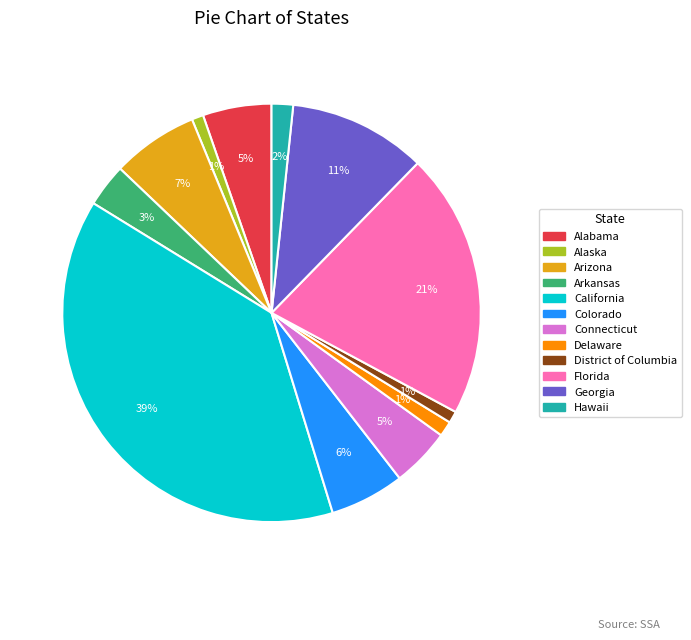

To the nearest percent, what percentage of the pie is Florida?

21%